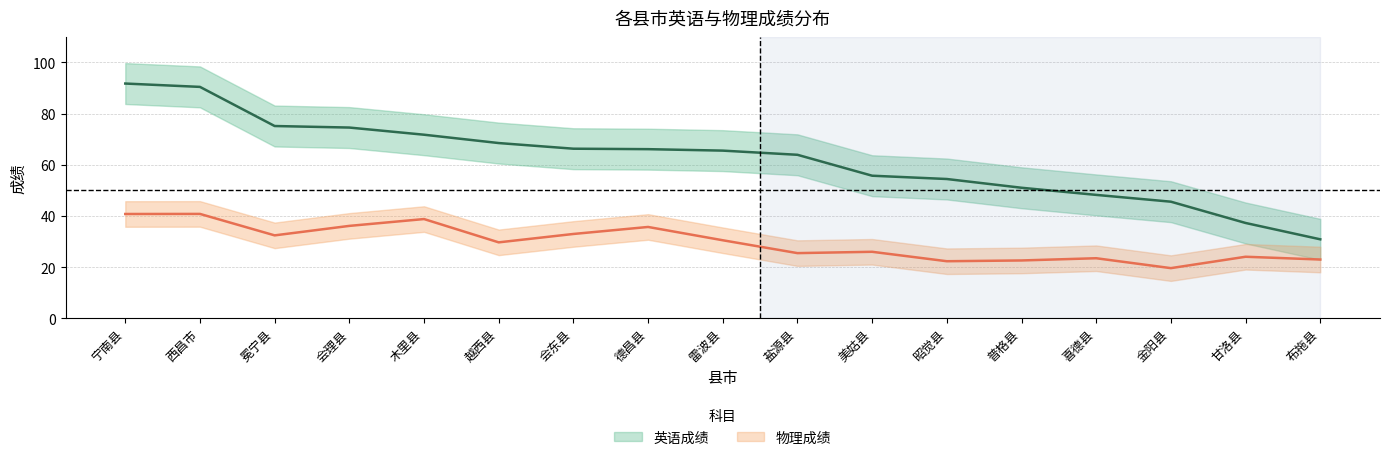

At which category is the sum across all series the highest?

宁南县